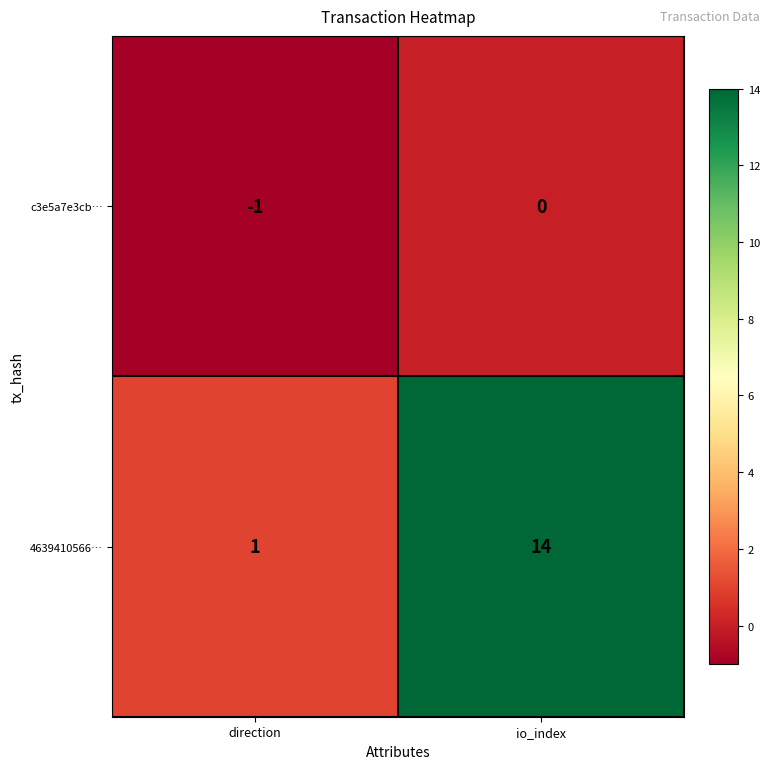

Between direction and io_index, which series saw the biggest shift?

4639410566…